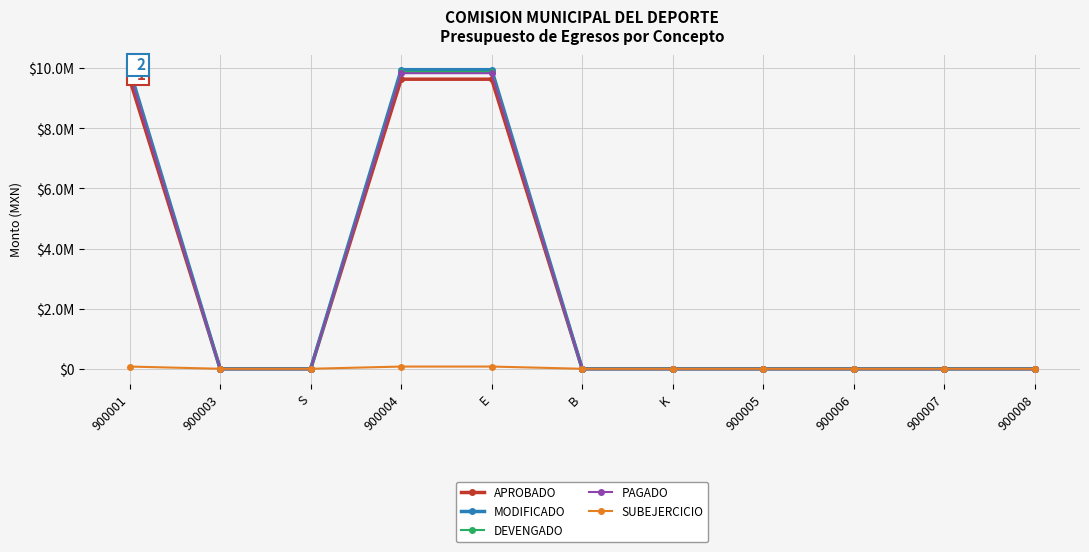

Which series changed the most between B and 900006?

APROBADO